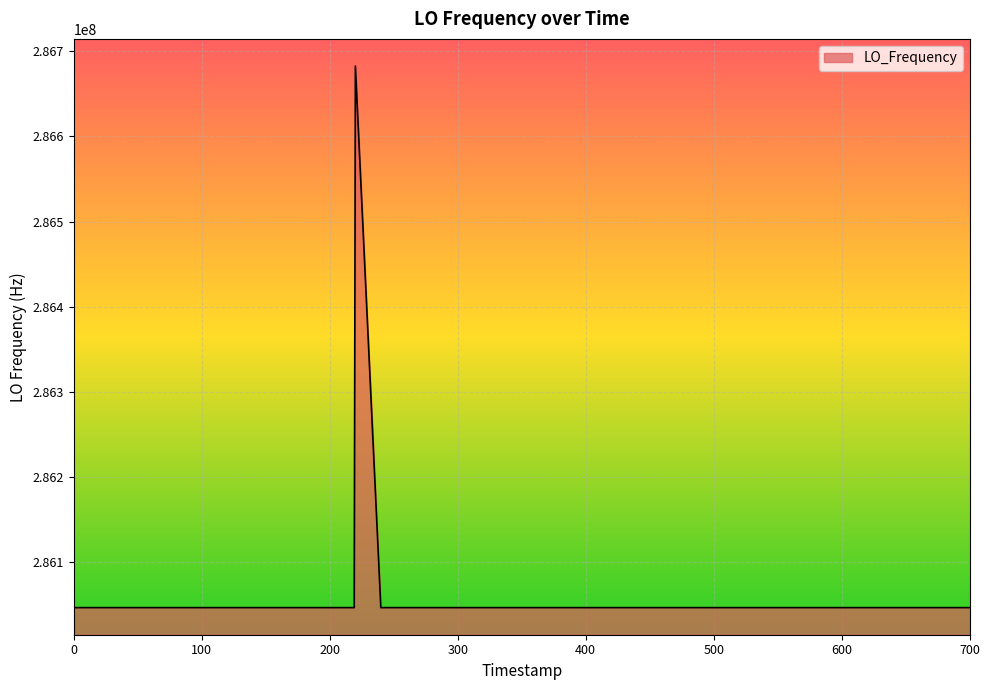

What is the difference between the maximum and minimum values?

635710.8